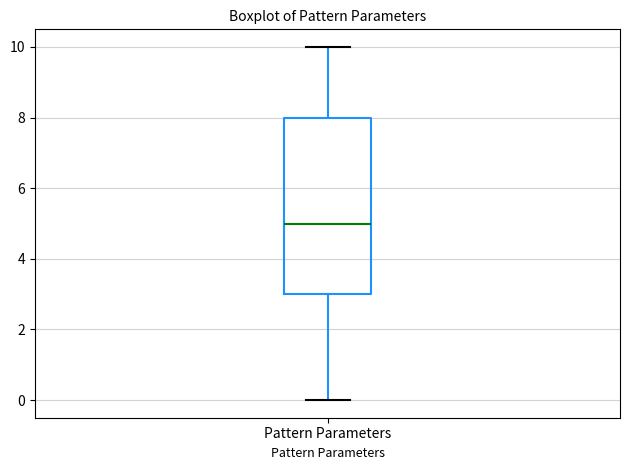

Read this box plot against the y-axis: the position of the median line, the range covered by the box, and the ends of both whiskers. The values are not printed on the chart, so give them approximately, as read against the axis.

median 5, box 3 to 8, whiskers 0 to 10